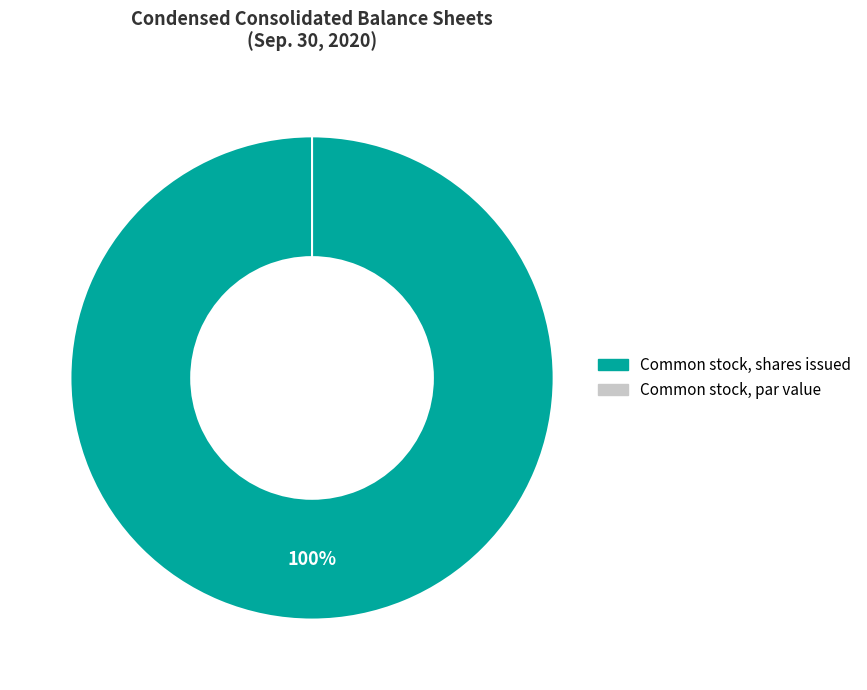

Which category has the smallest portion of the pie?

Common stock, par value